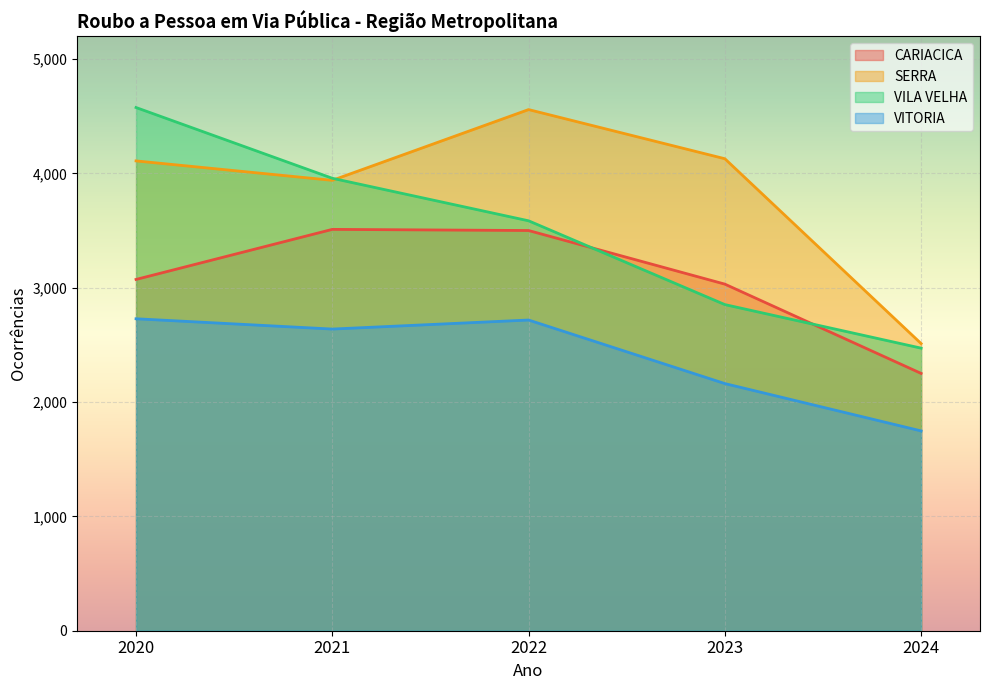

At which label is CARIACICA closest to 2881?

2023